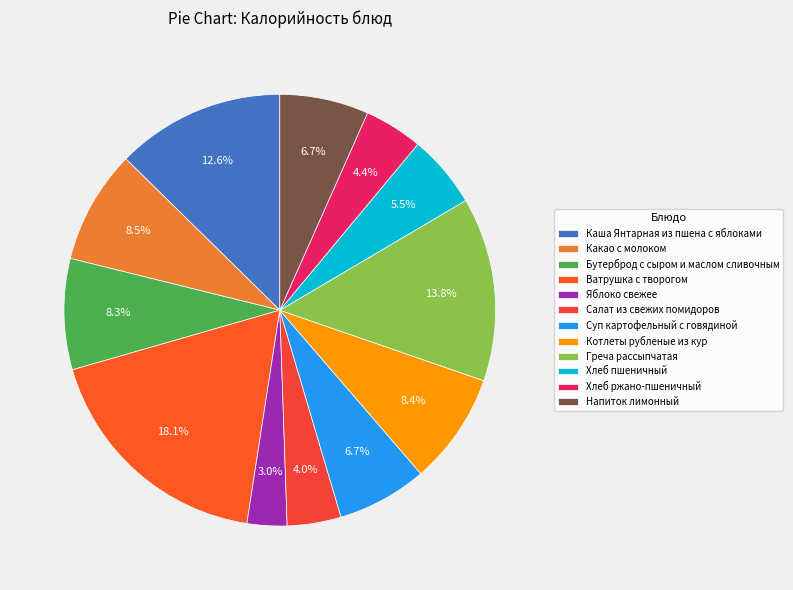

How many segments does this pie chart have?

12